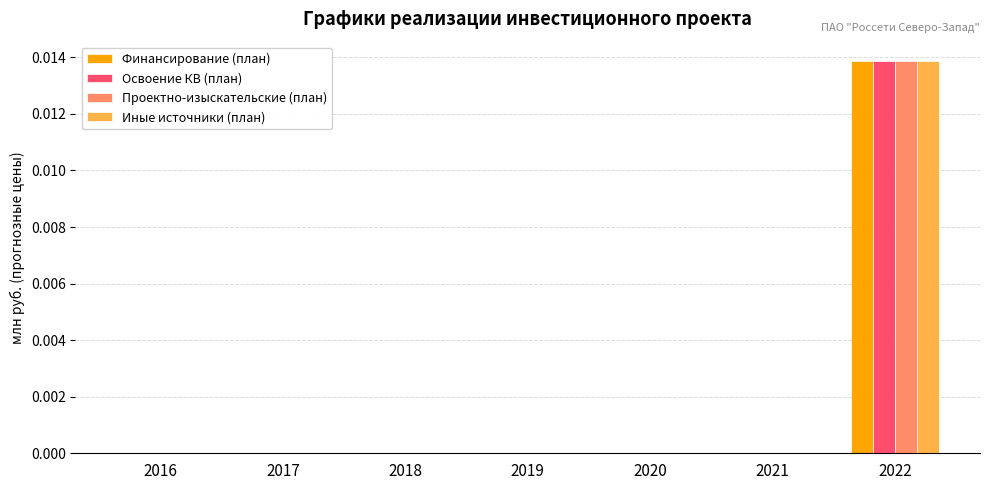

At which category is the sum across all series the highest?

2022